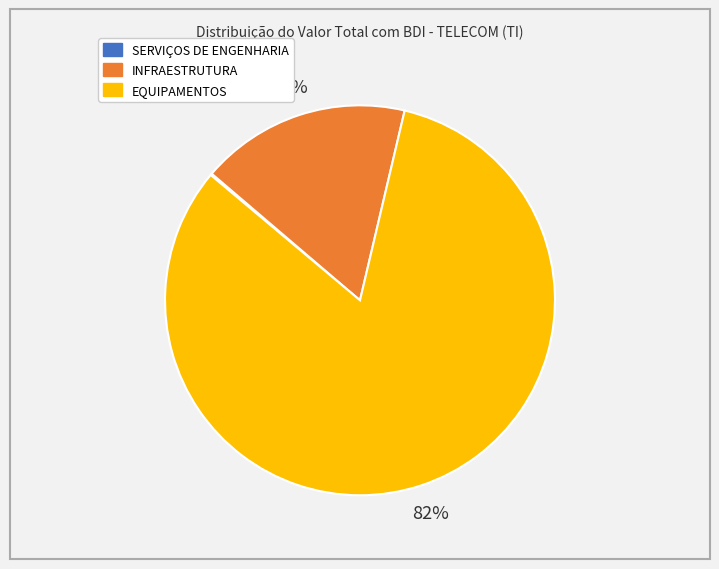

Is INFRAESTRUTURA the majority of the pie?

No